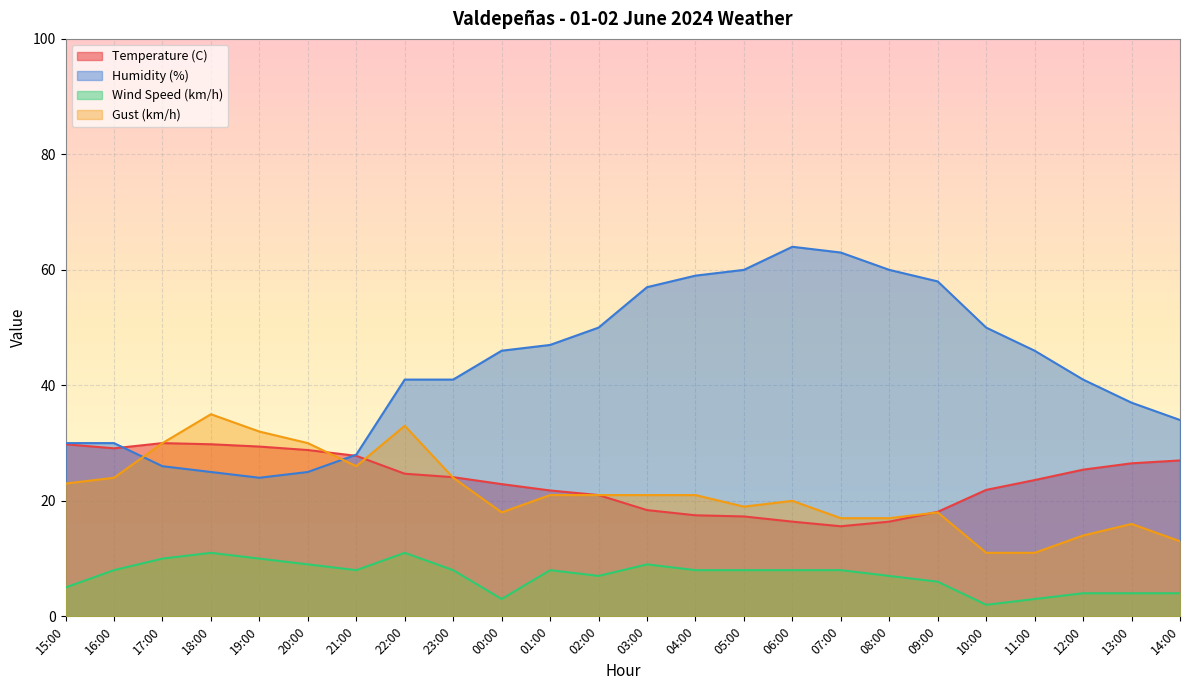

How many interior local valleys does the Temperature (C) series have?

2